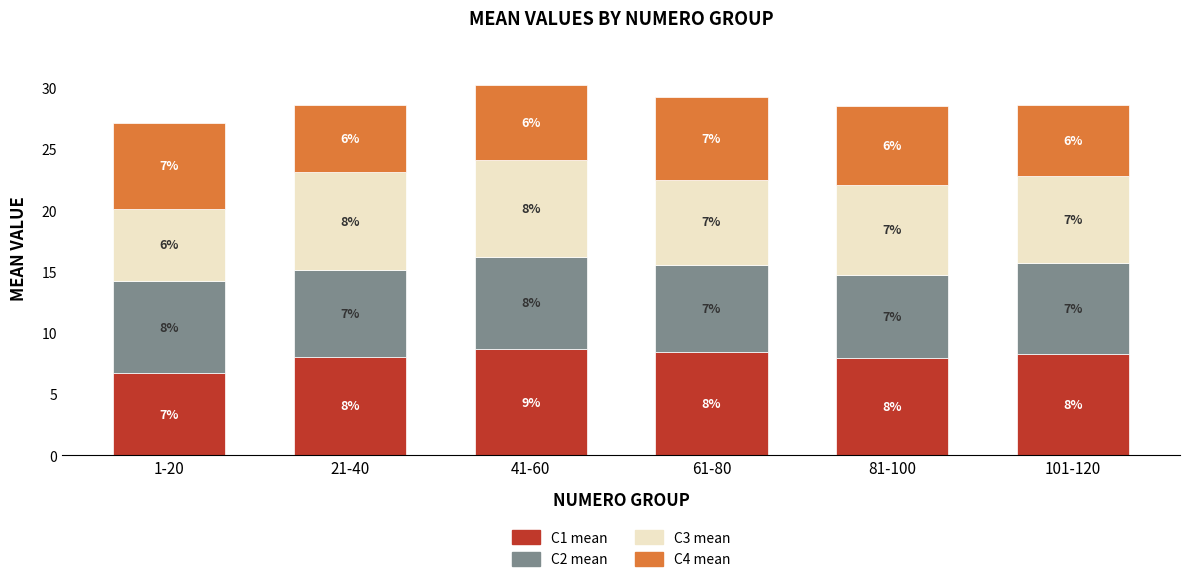

Which category has the highest value in the C1 mean series?

41-60